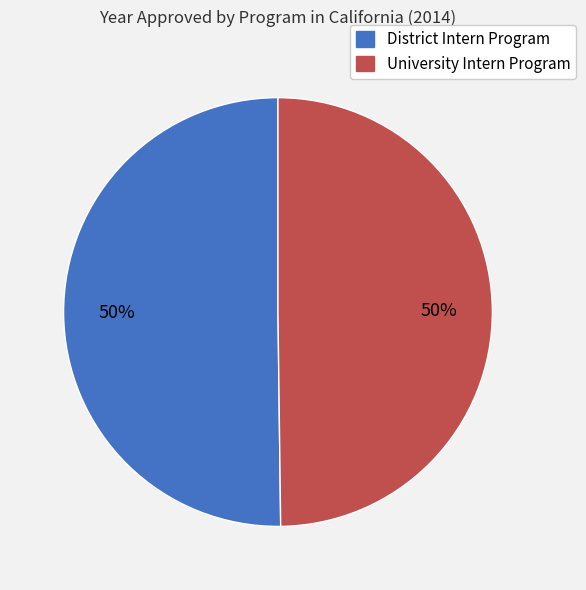

Approximately how many times larger is the value at District Intern Program compared to University Intern Program?

1.0